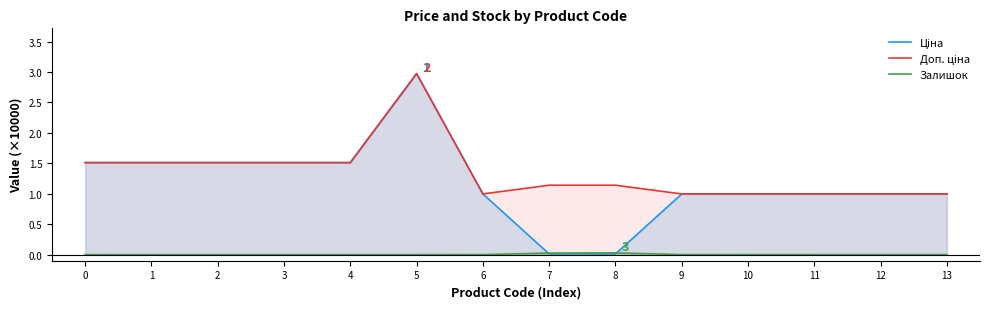

Is it true that Залишок equals 0.0 at 7?

True